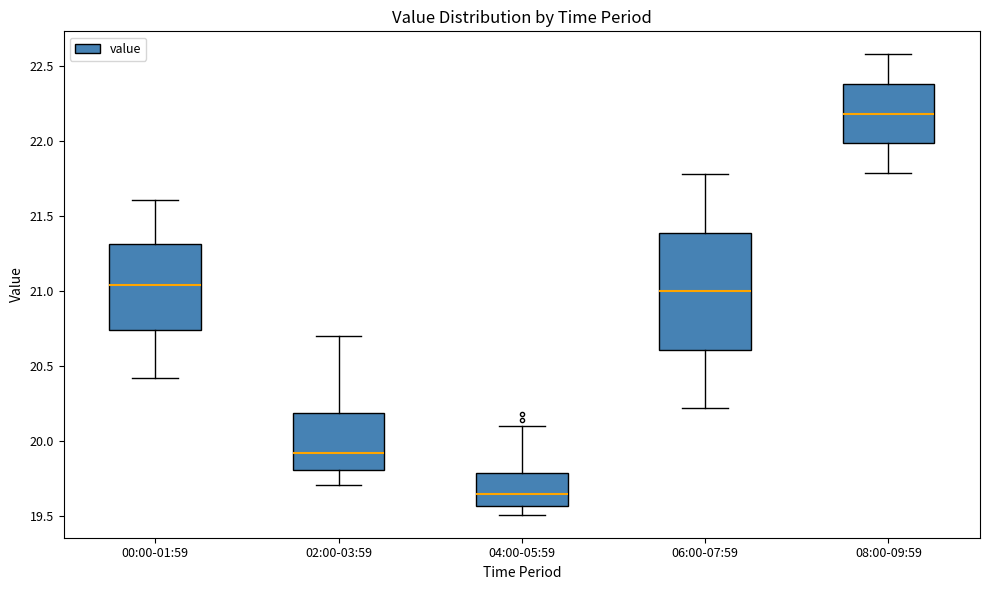

Reading left to right, transcribe this box plot: for each box, give where its median line is, the range the box spans, and where its two whiskers end, as read against the y-axis. The values are not printed on the chart, so give them approximately, as read against the axis.

00:00-01:59: median 21.05, box 20.75 to 21.30, whiskers 20.40 to 21.60
02:00-03:59: median 19.90, box 19.80 to 20.20, whiskers 19.70 to 20.70
04:00-05:59: median 19.65, box 19.55 to 19.80, whiskers 19.50 to 20.10
06:00-07:59: median 21.00, box 20.60 to 21.40, whiskers 20.20 to 21.80
08:00-09:59: median 22.20, box 22.00 to 22.40, whiskers 21.80 to 22.60